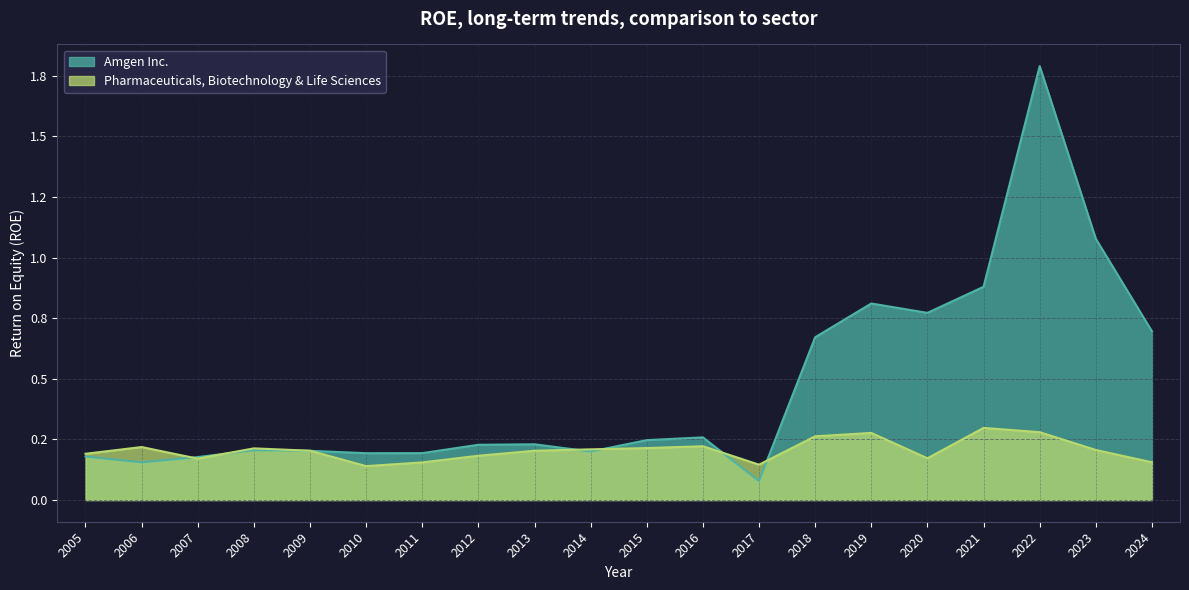

The Amgen Inc. series shows 0.3 at 2014. True or false?

False